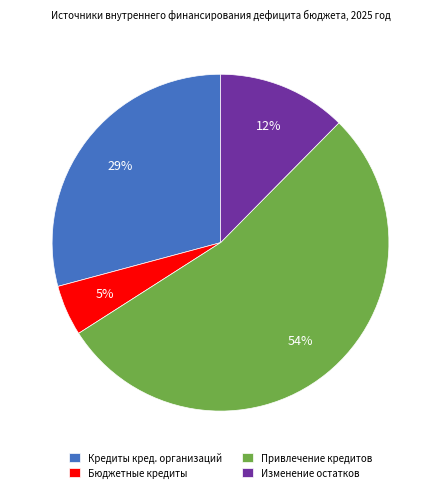

Which category has the smallest portion of the pie?

Бюджетные кредиты